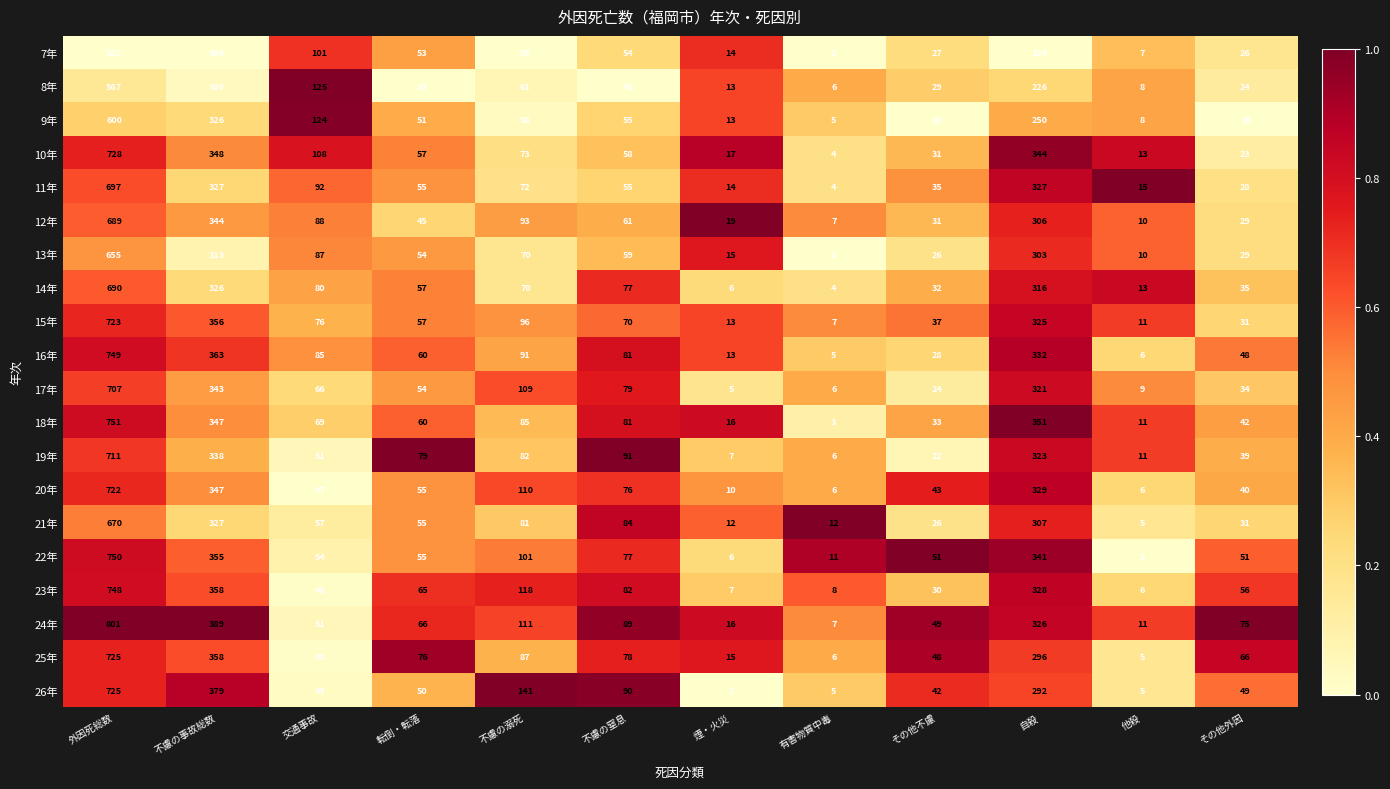

Which series changed the most between 不慮の溺死 and 自殺?

10年